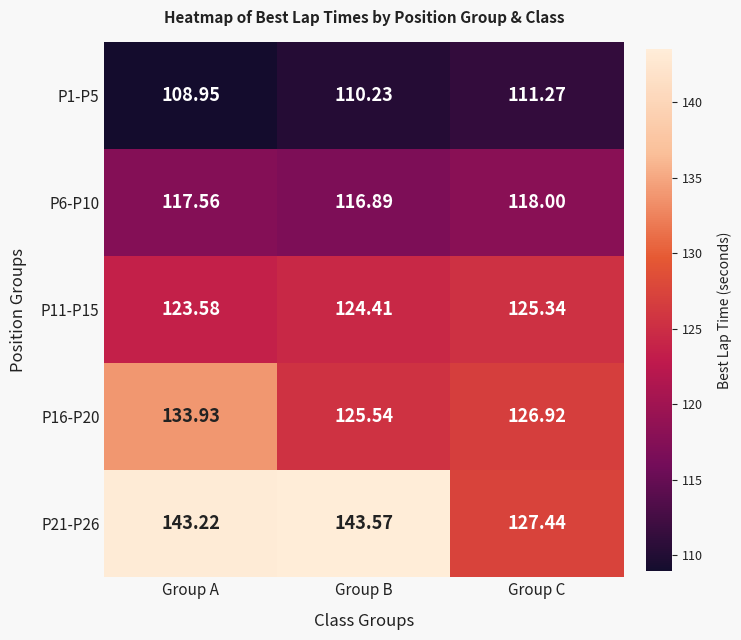

Where is P1-P5 nearest to the value 110?

Group B